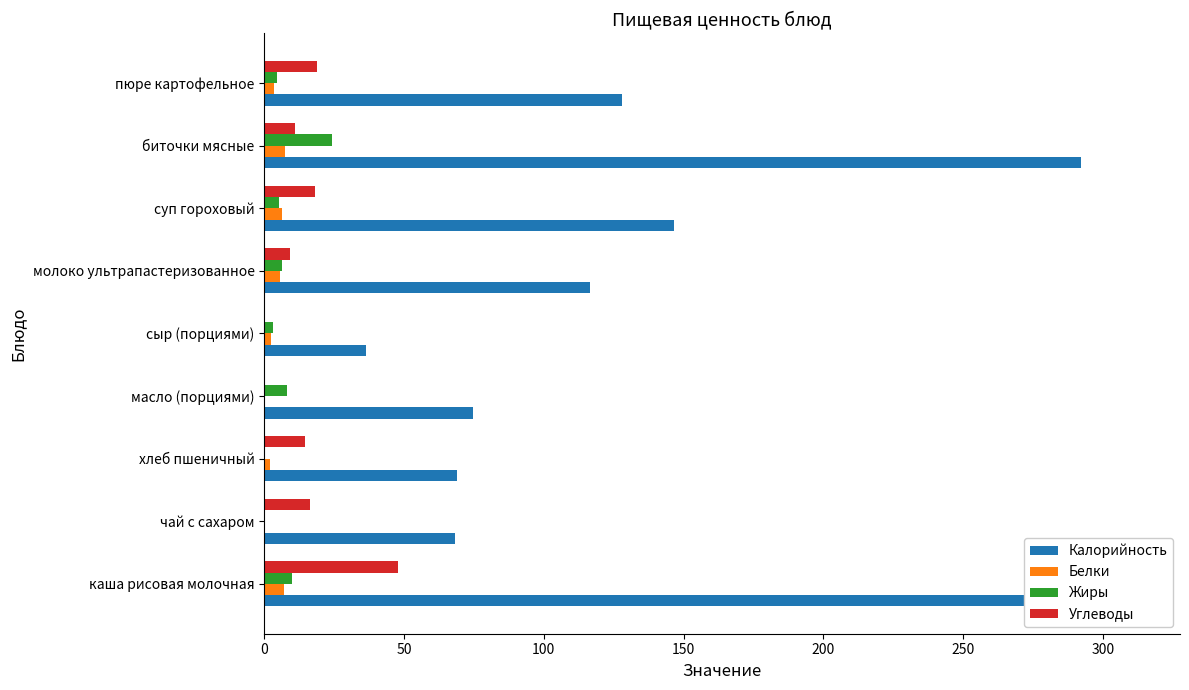

What is the sum of all Белки values?

34.8